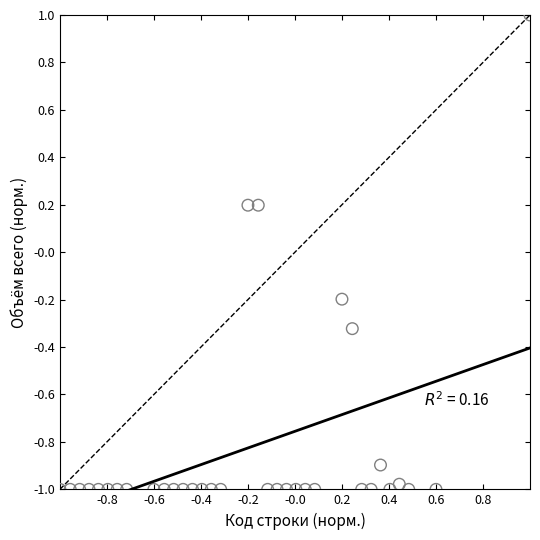

What is the range of X values (max minus min)?

2.0